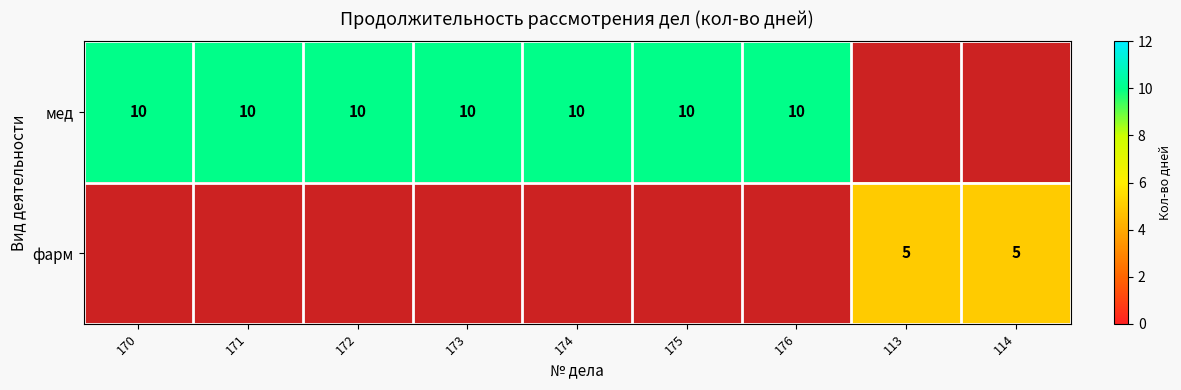

What is the sum of the мед values at 176 and 174?

20